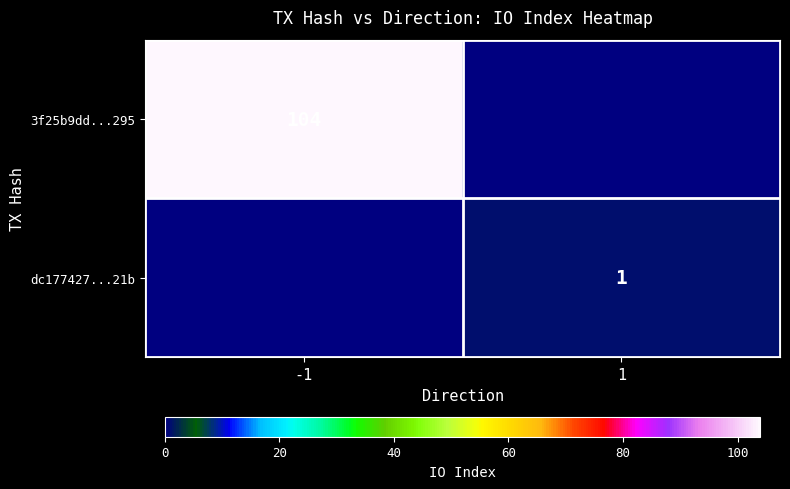

True or false: dc177427...21b has a value of 1 at 1.

True